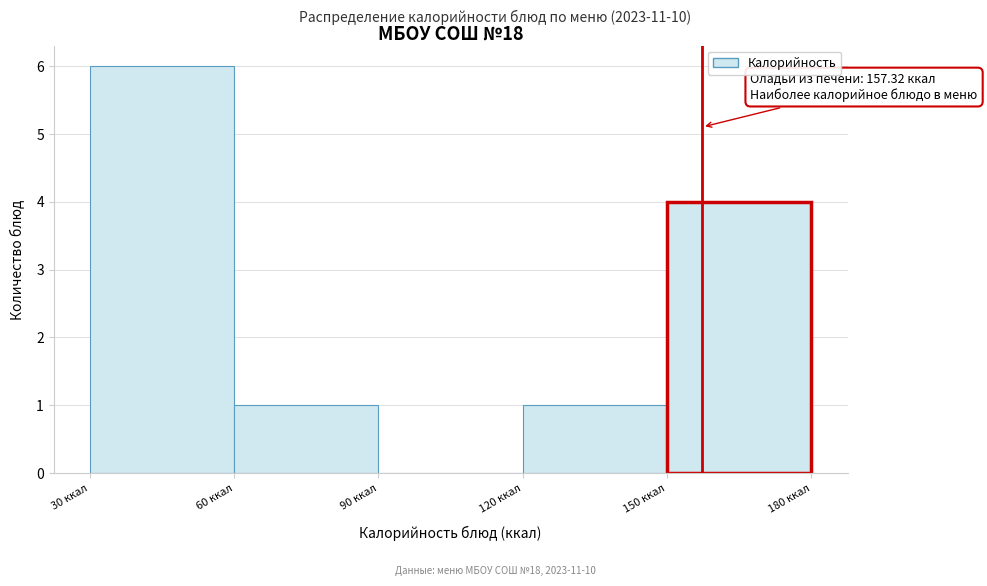

Which range on the x-axis has the tallest bar?

30 to 60